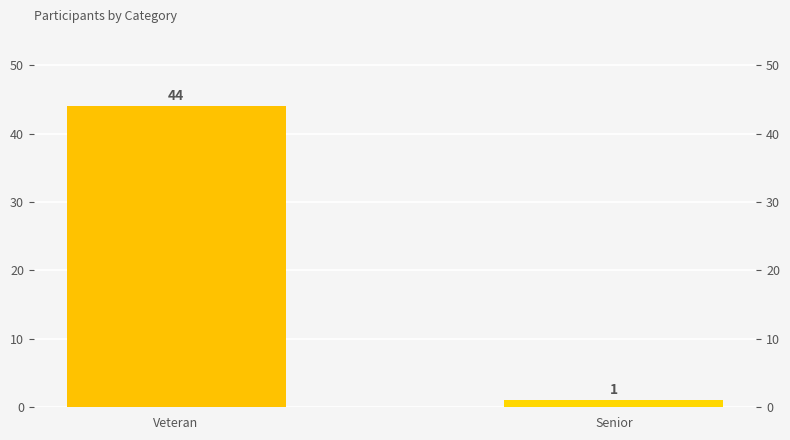

What is the difference between the values at Senior and Veteran?

43